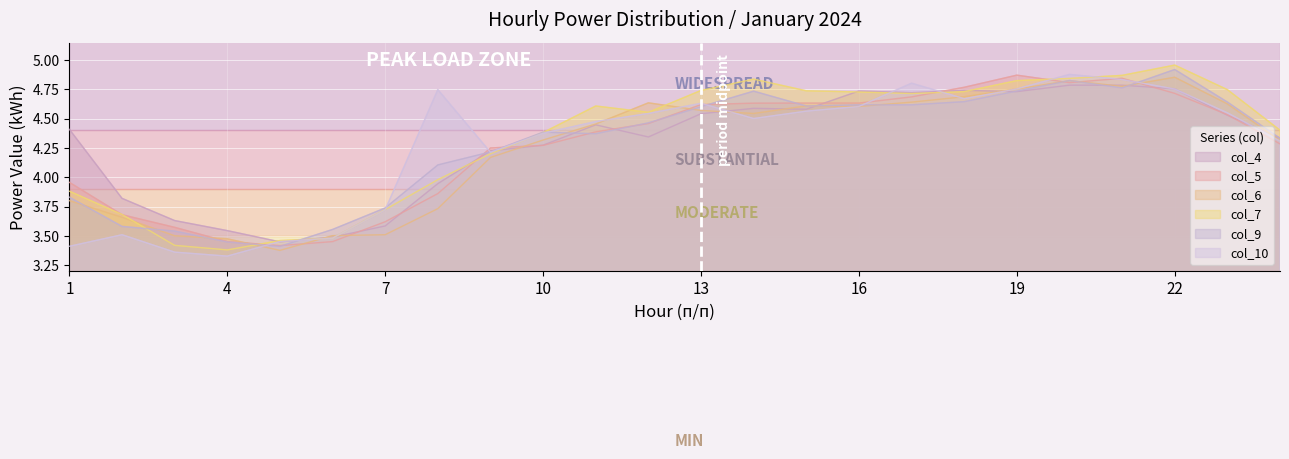

How many lines are shown in the chart?

6